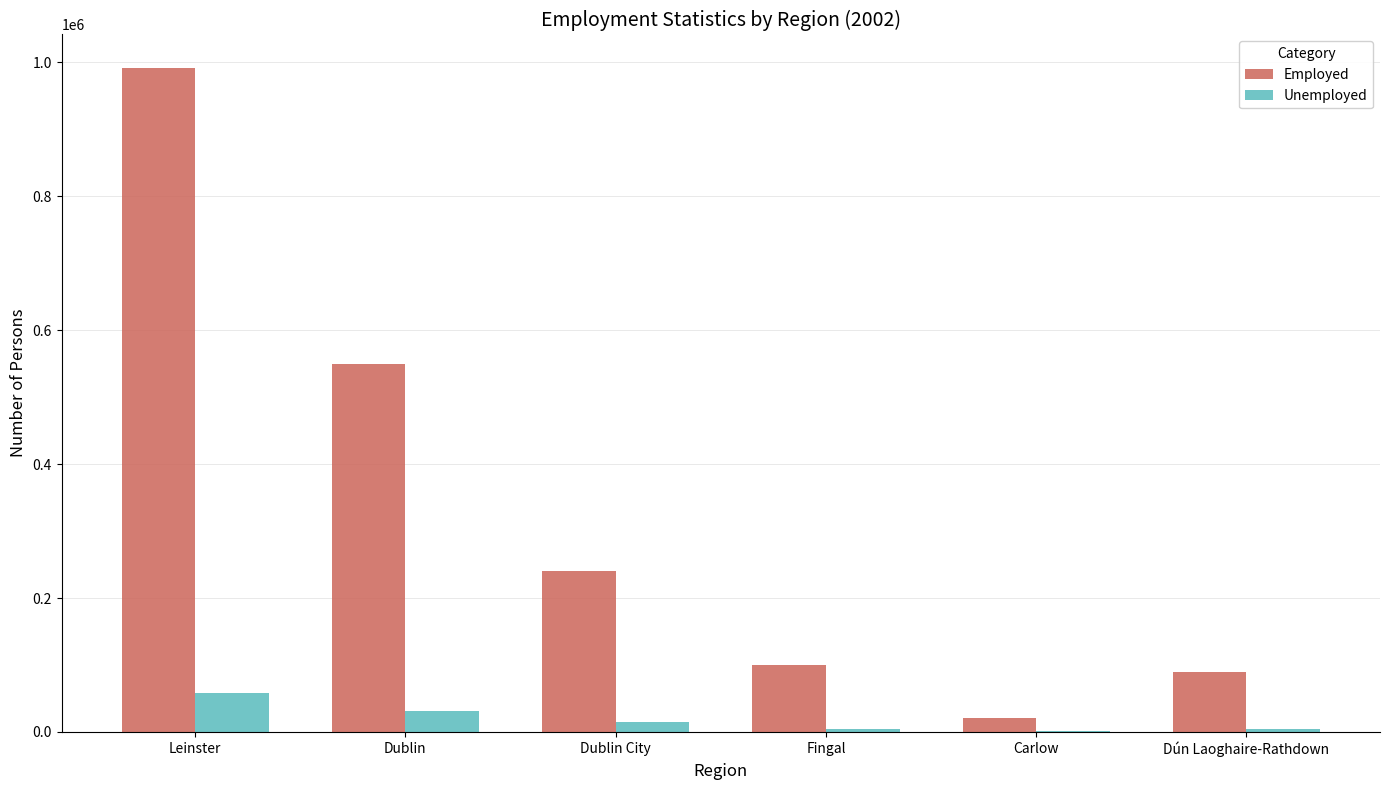

Which label corresponds to the largest value in the chart?

Leinster